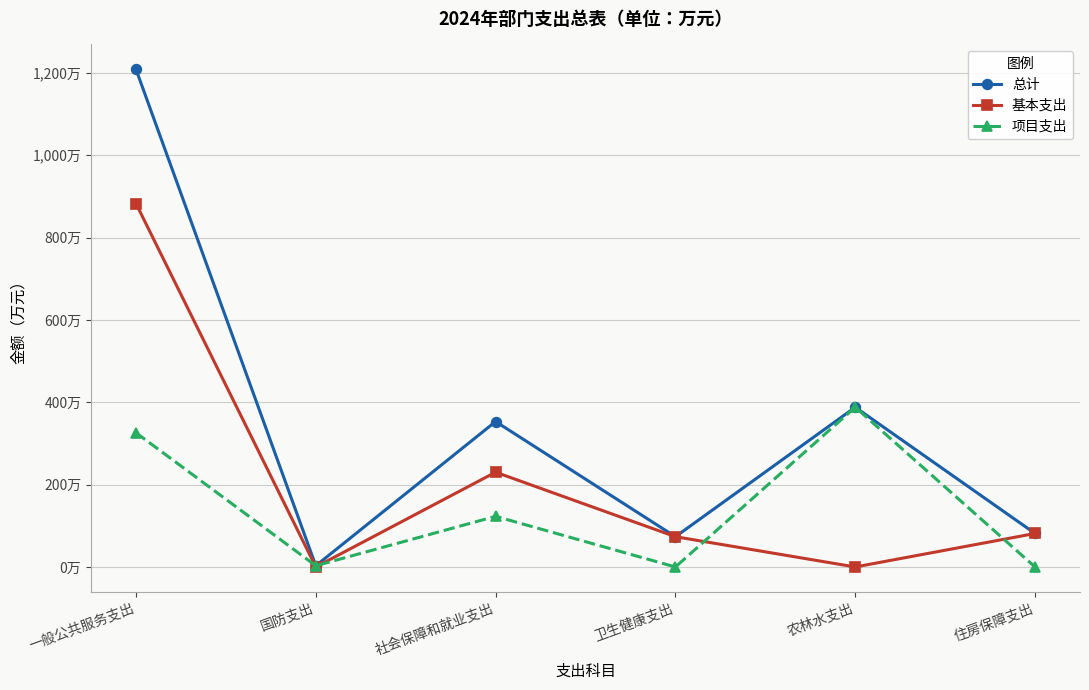

How many values in the 项目支出 series exceed 123?

2